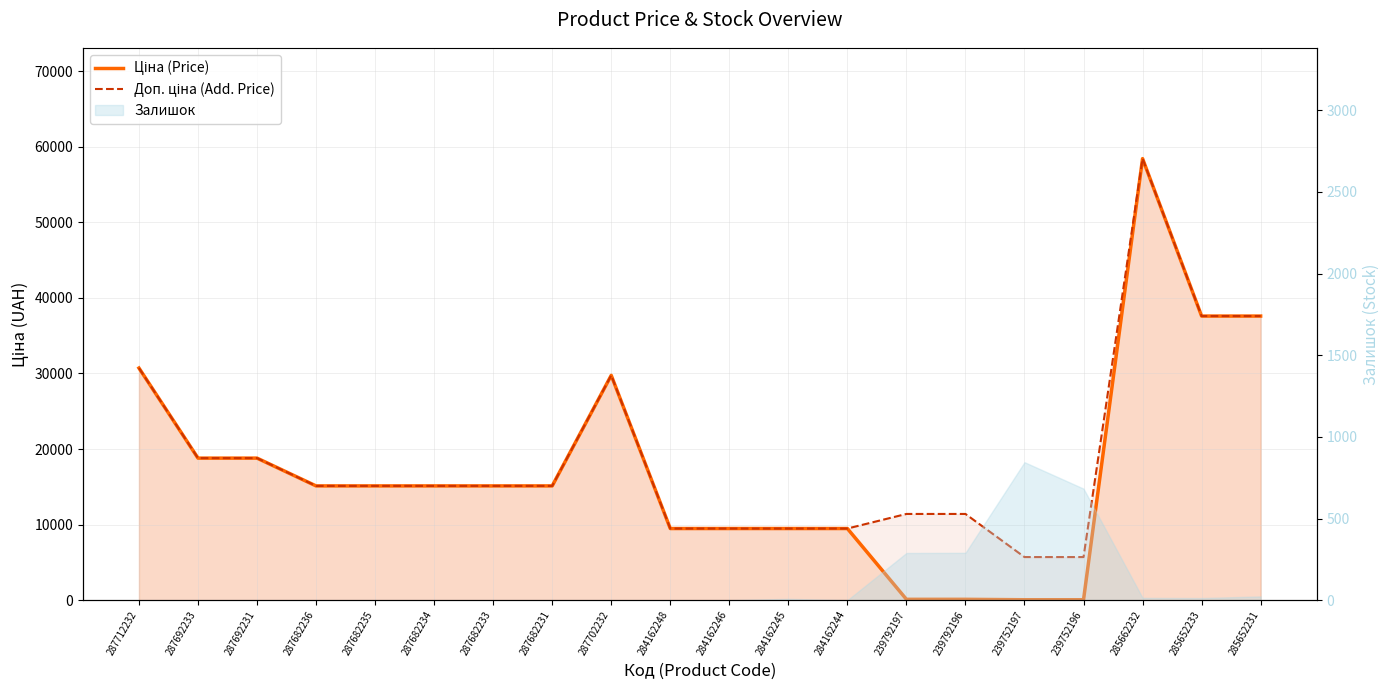

Rank the categories by Доп. ціна (Add. Price) value from lowest to highest.

239752197, 239752196, 284162248, 284162246, 284162245, 284162244, 239792197, 239792196, 287682236, 287682235, 287682234, 287682233, 287682231, 287692233, 287692231, 287702232, 287712232, 285652233, 285652231, 285662232